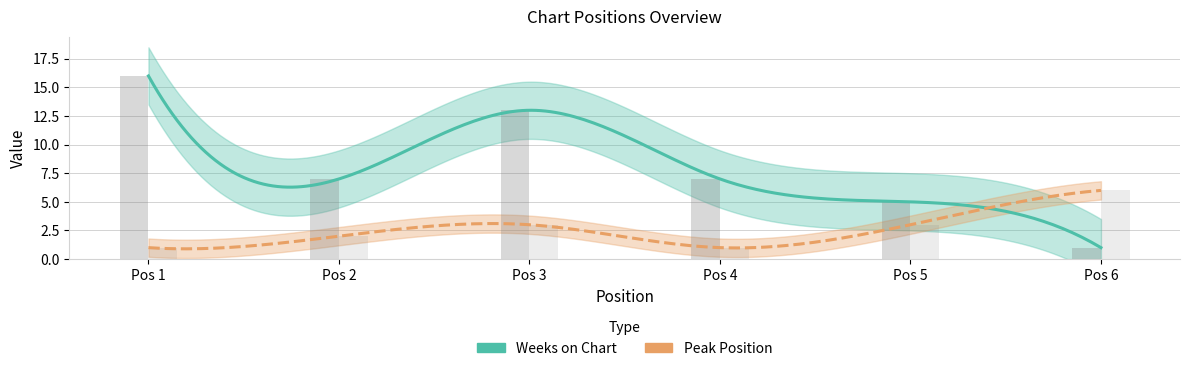

At which label does Peak Position reach its peak?

Pos 6